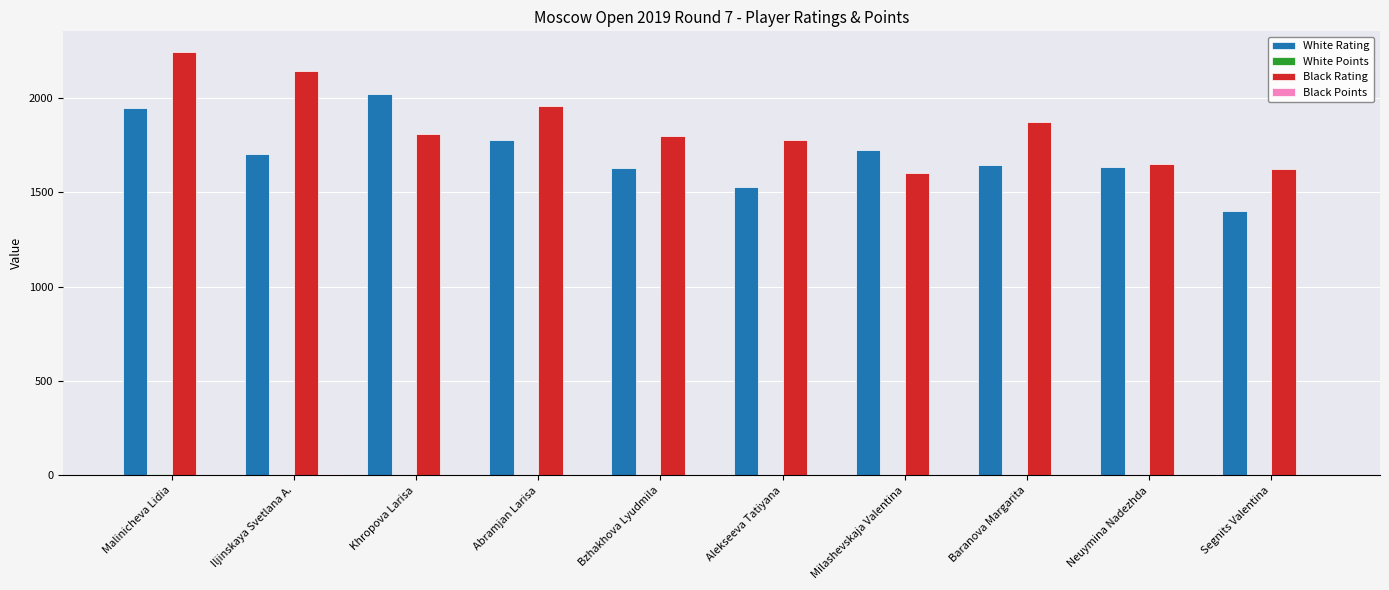

At which category is the sum across all series the highest?

Malinicheva Lidia